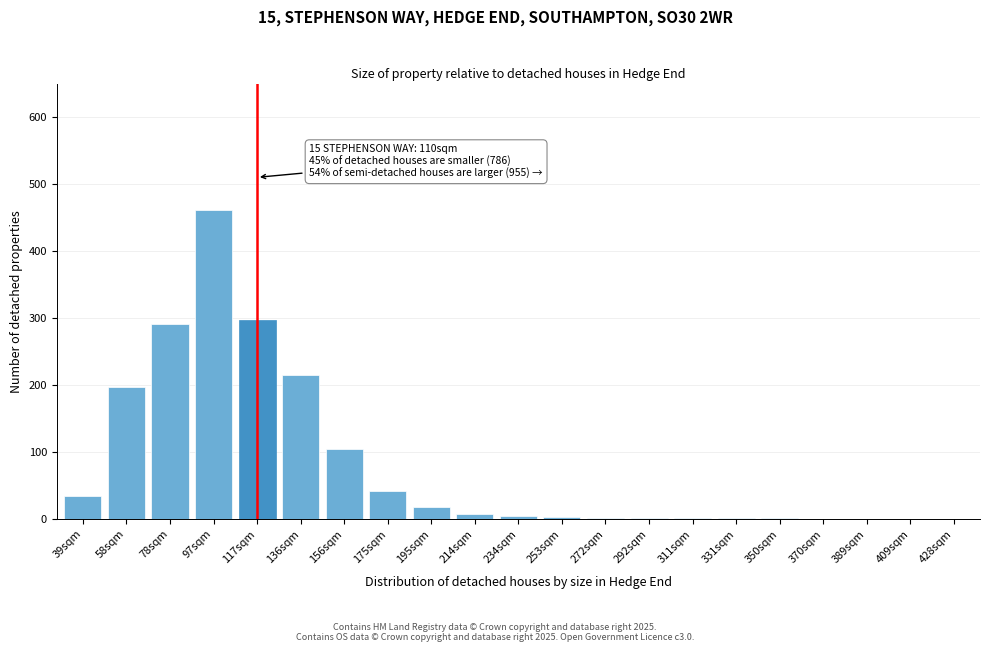

What is the sum of all values?

1684